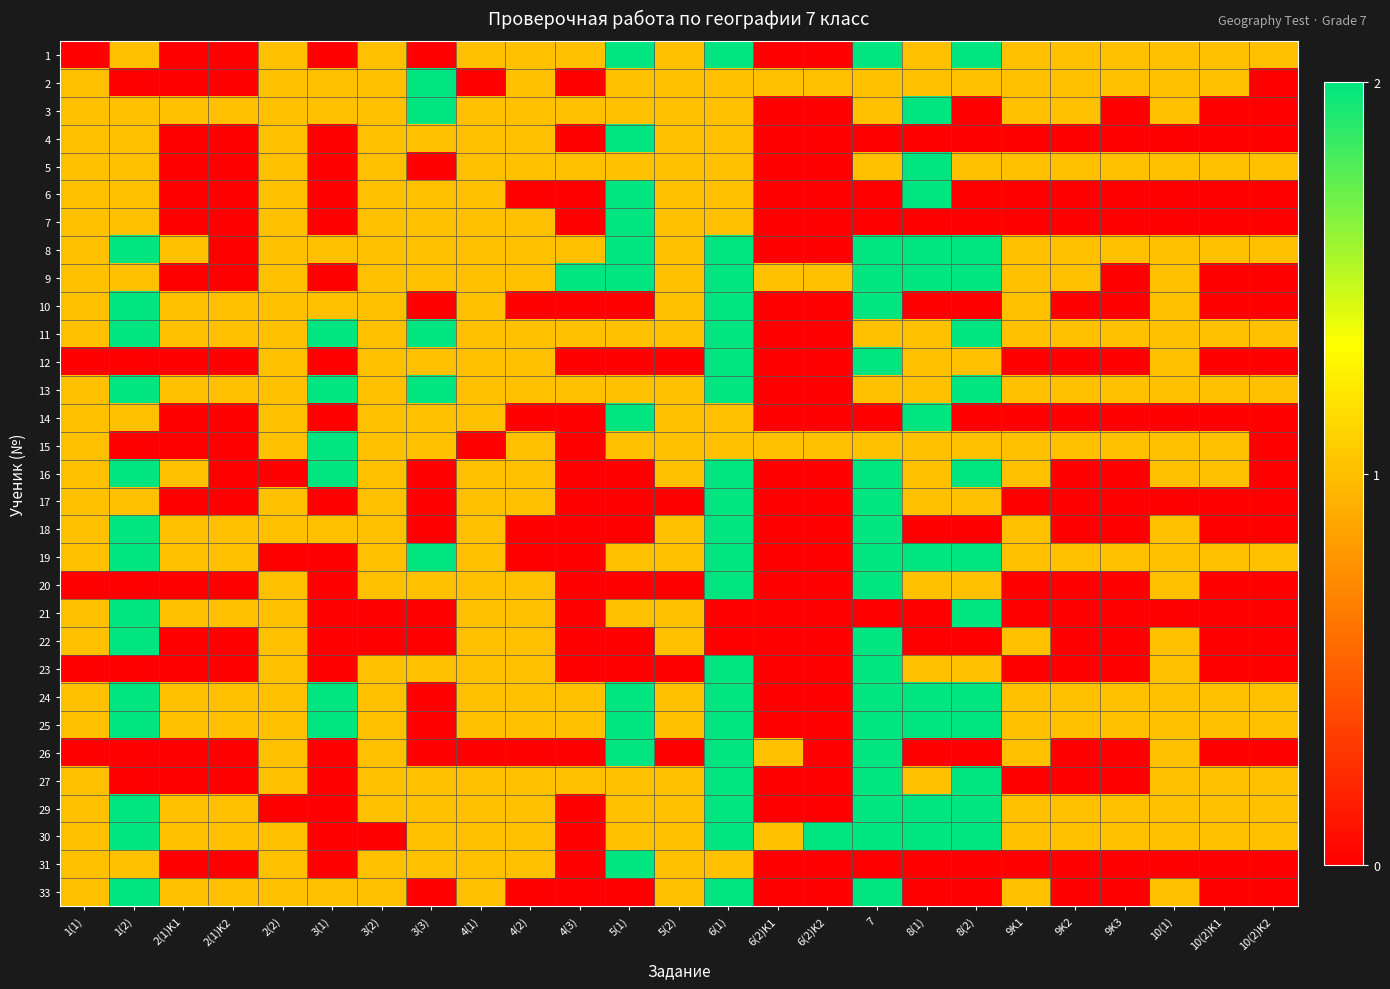

At how many categories does at least one series exceed 1?

10